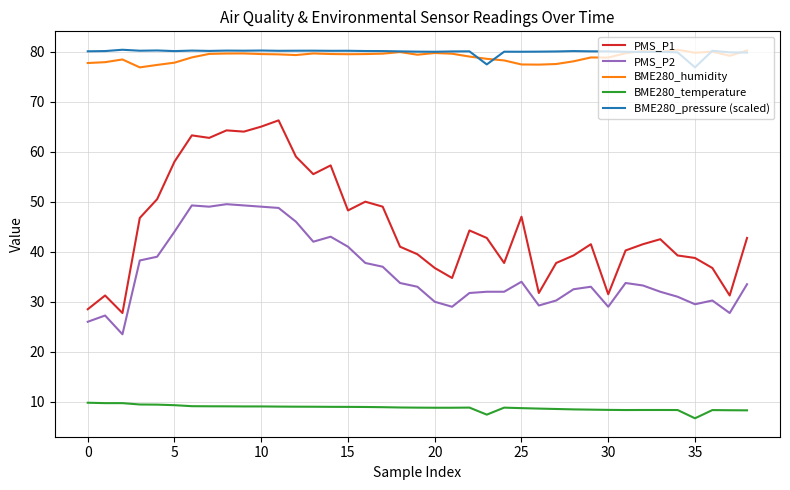

True or false: PMS_P1 has more than 0 interior local peaks.

True